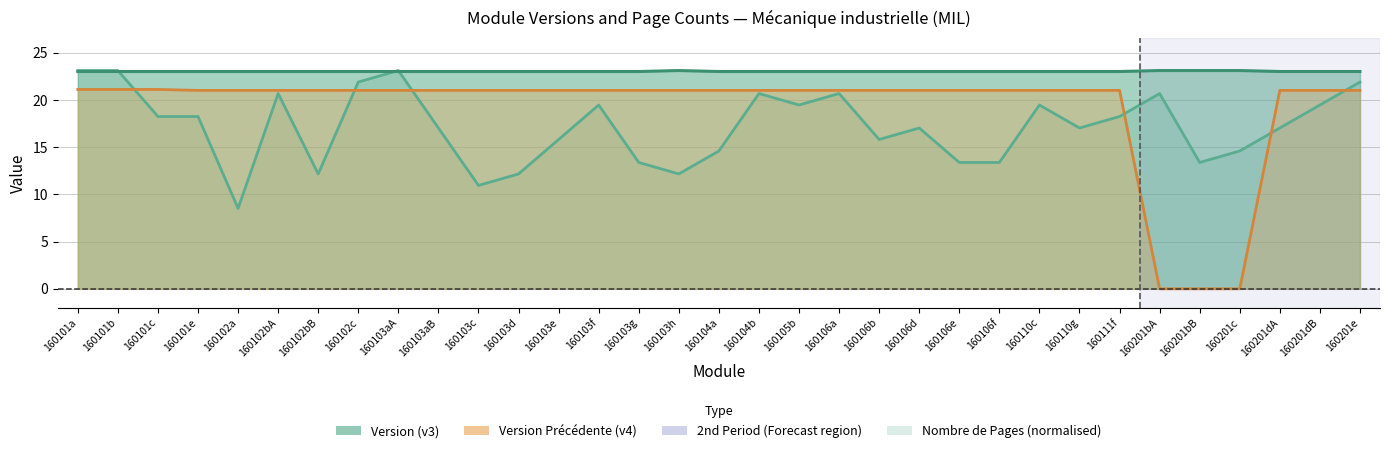

How many data points in Version Précédente (v4) are above 21?

3